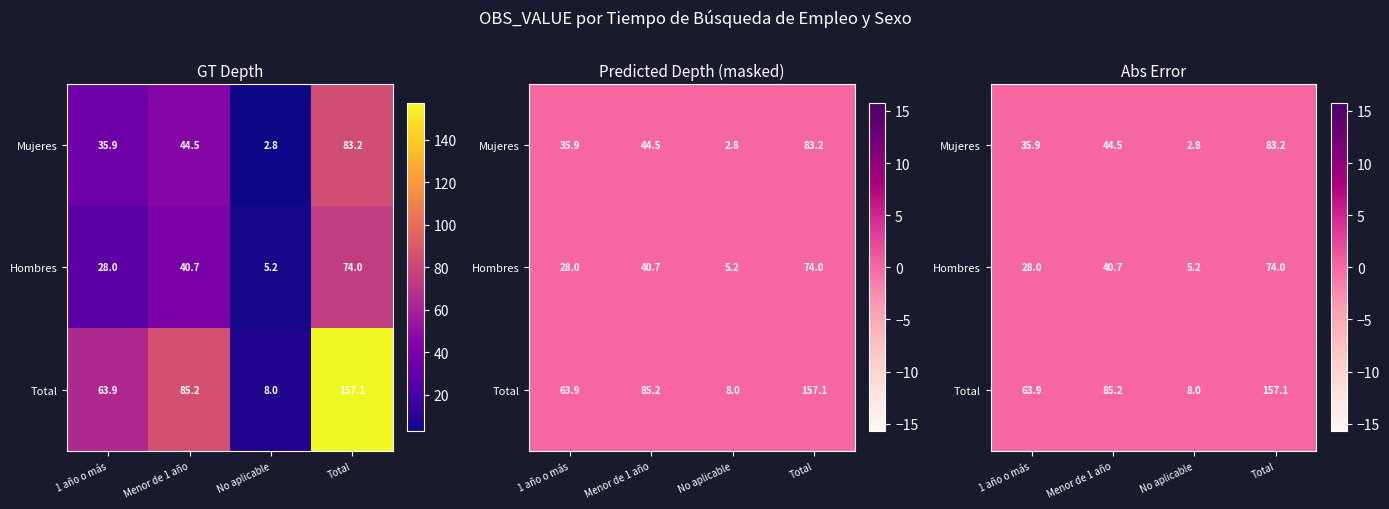

Which series has the largest range (max minus min)?

Total